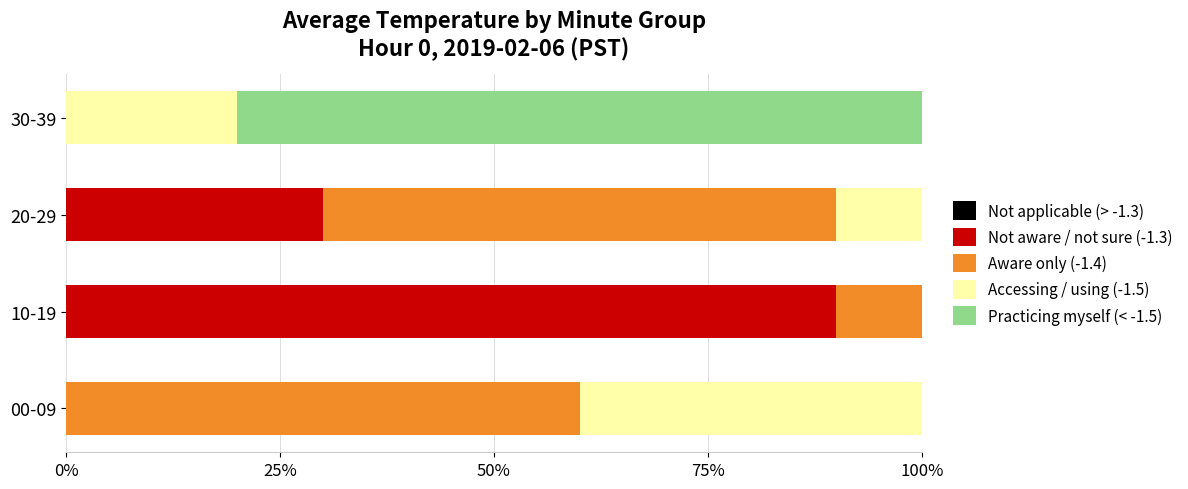

Is it true that Not aware / not sure (-1.3) equals 62 at 00-09?

False